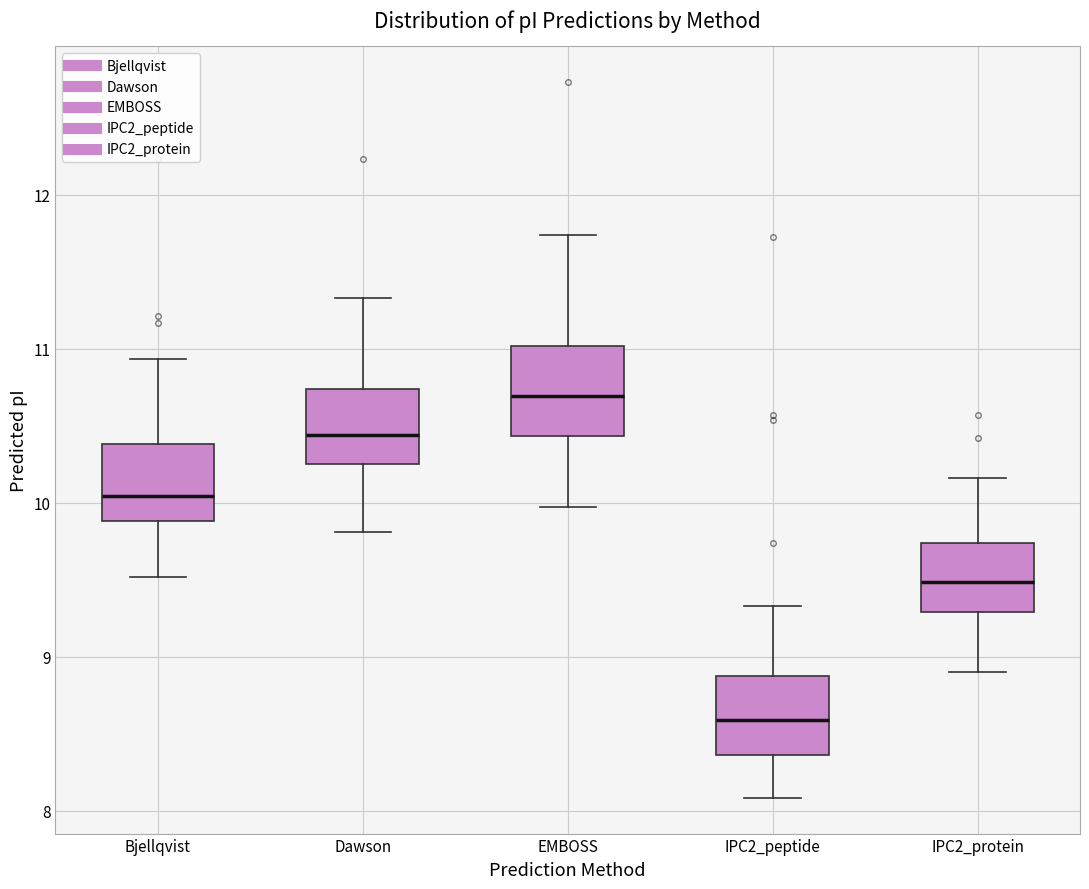

Reading left to right, transcribe this box plot: for each box, give where its median line is, the range the box spans, and where its two whiskers end, as read against the y-axis. The values are not printed on the chart, so give them approximately, as read against the axis.

Bjellqvist: median 10.0, box 9.9 to 10.4, whiskers 9.5 to 10.9
Dawson: median 10.4, box 10.3 to 10.7, whiskers 9.8 to 11.3
EMBOSS: median 10.7, box 10.4 to 11.0, whiskers 10.0 to 11.7
IPC2_peptide: median 8.6, box 8.4 to 8.9, whiskers 8.1 to 9.3
IPC2_protein: median 9.5, box 9.3 to 9.7, whiskers 8.9 to 10.2